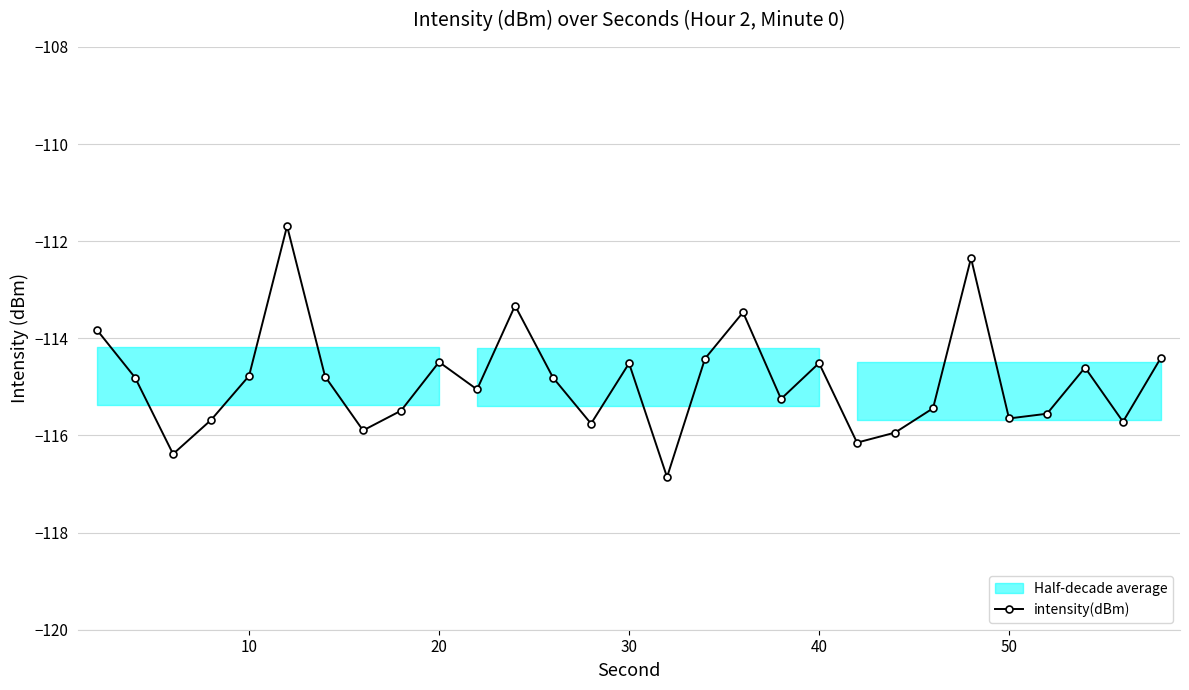

What is the highest value of the intensity(dBm) series?

-111.7